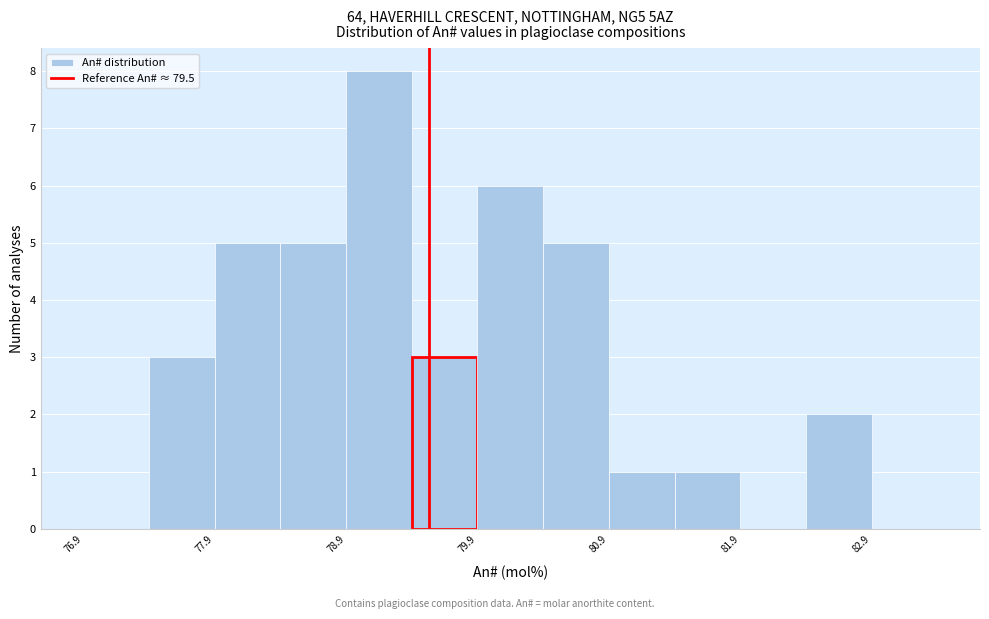

What is the height of the bar covering 82.4 to 82.9 on the x-axis? Neither the bar edges nor the heights are printed on the chart, so give them approximately, as read against the axes.

2